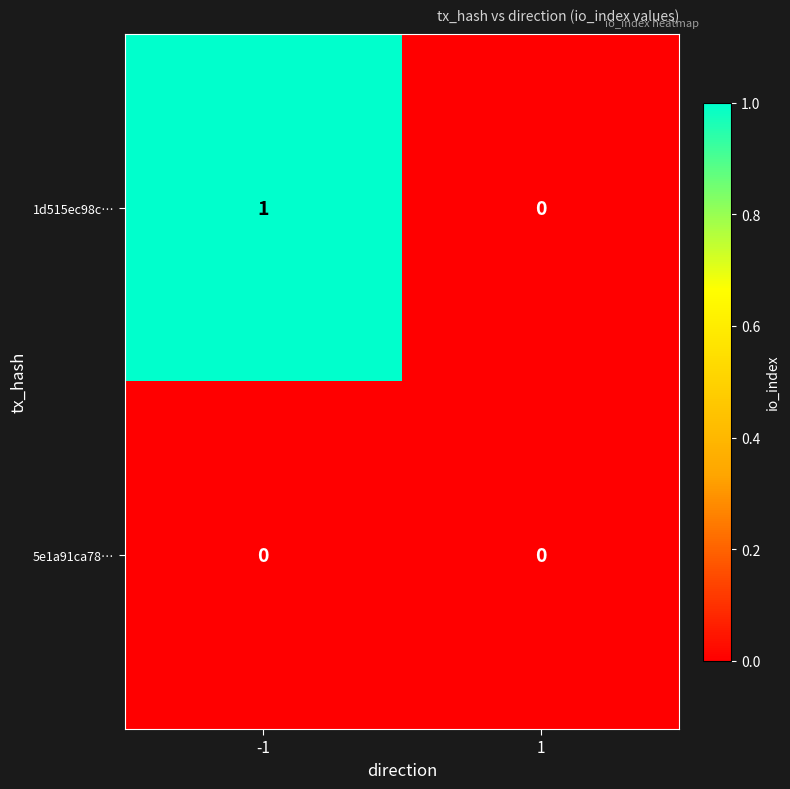

Which series has the largest range (max minus min)?

1d515ec98c…